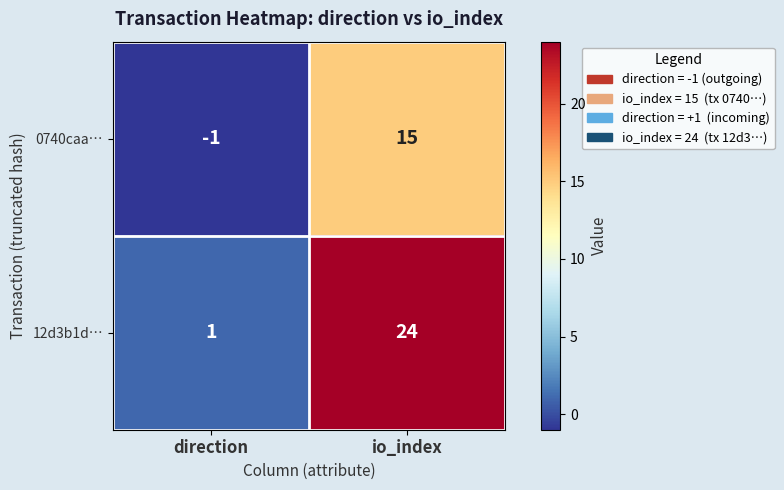

List the series in order of their overall mean, lowest first.

0740caa…, 12d3b1d…